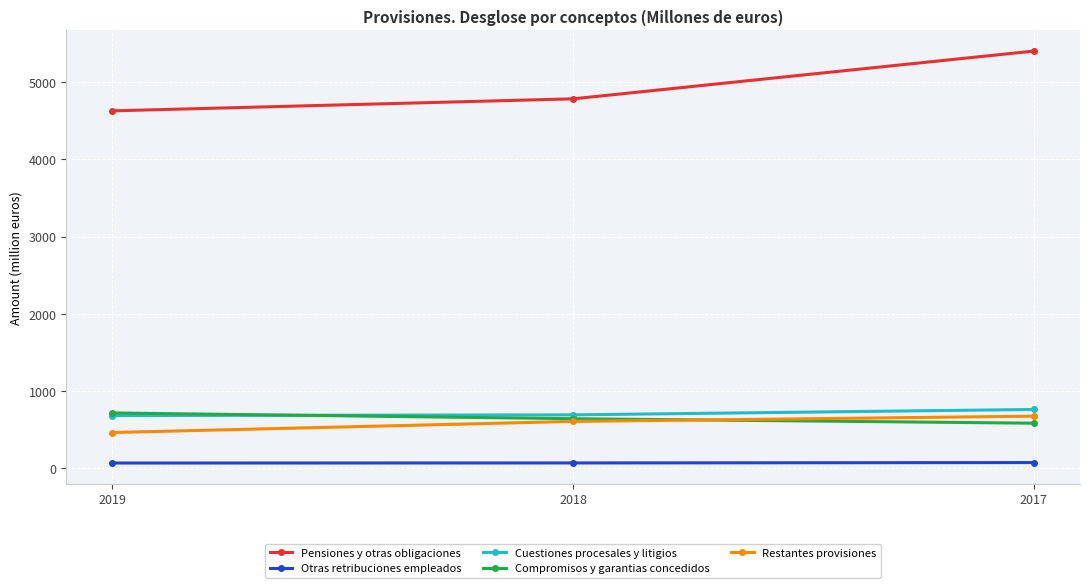

Rank the categories by Pensiones y otras obligaciones value from lowest to highest.

2019, 2018, 2017